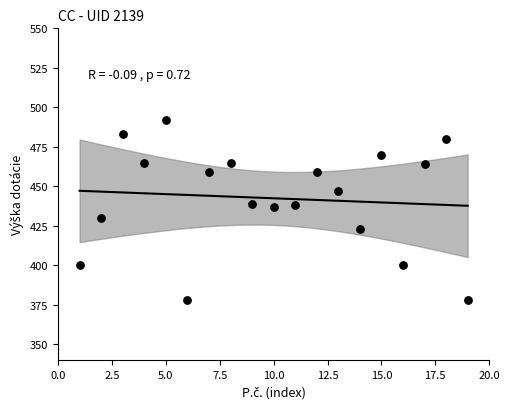

What is the range of X values (max minus min)?

18